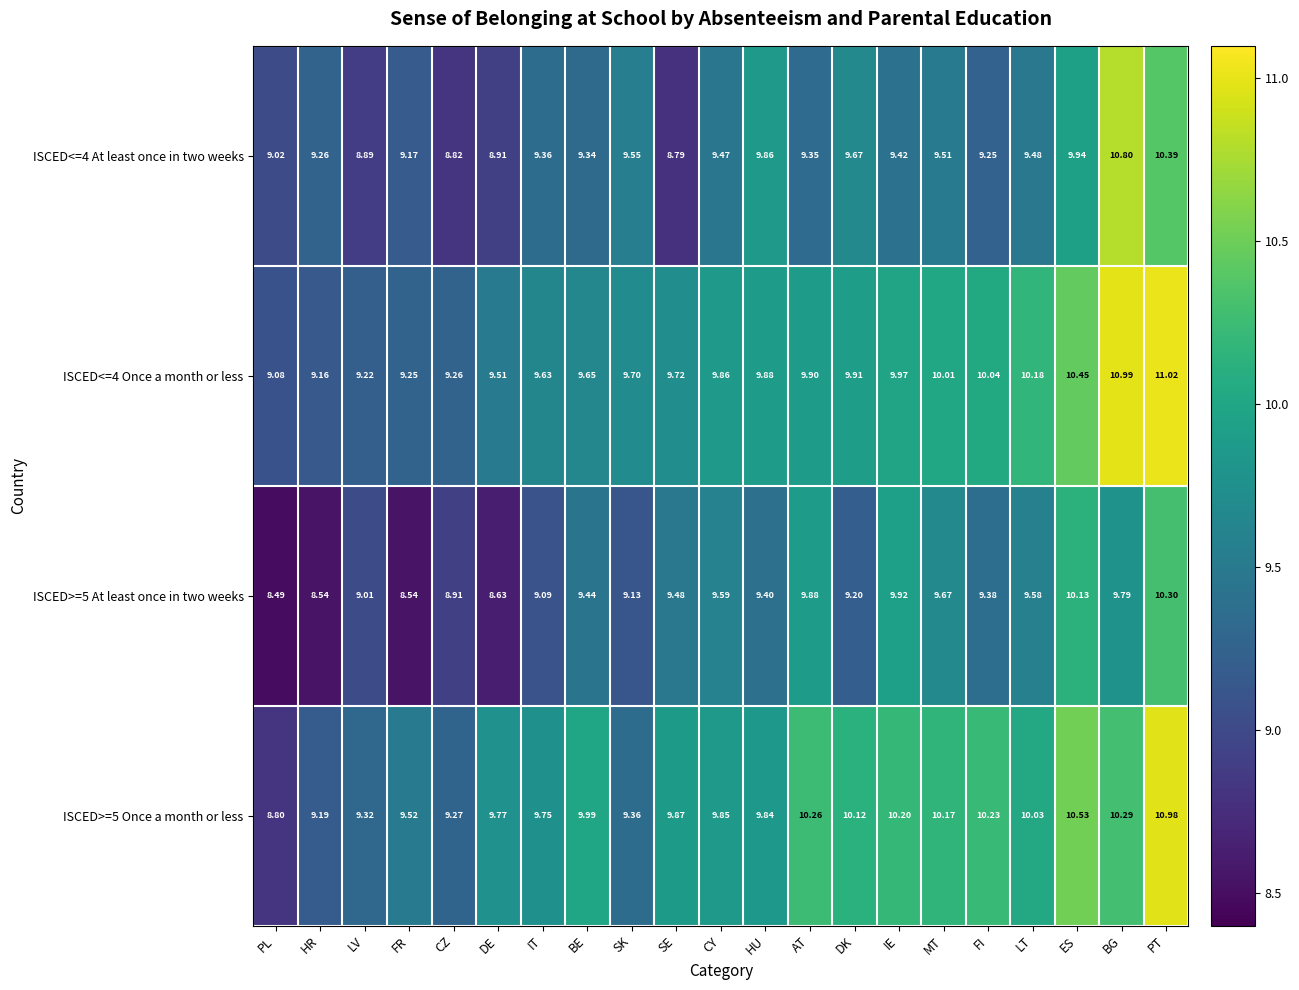

Which category has the lowest value in the ISCED>=5 At least once in two weeks series?

PL